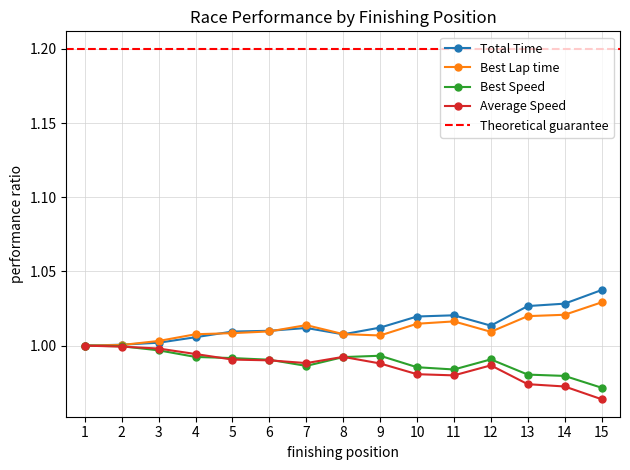

True or false: Average Speed has a value of 1.4 at 10.

False